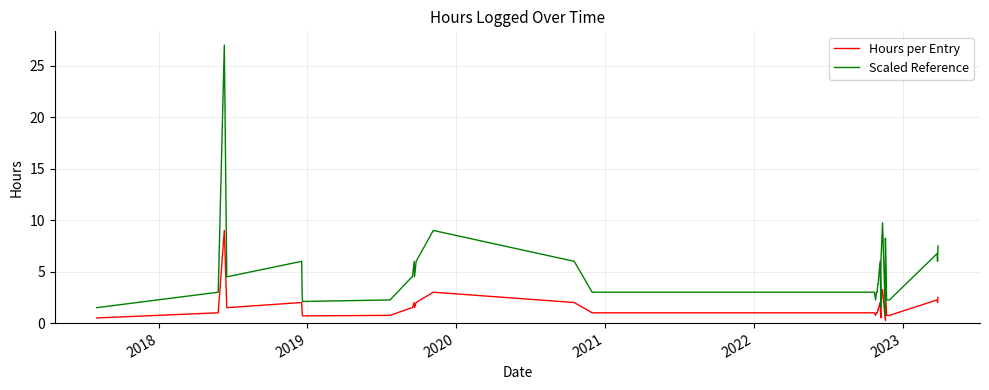

What is the average value of the Scaled Reference series?

5.0